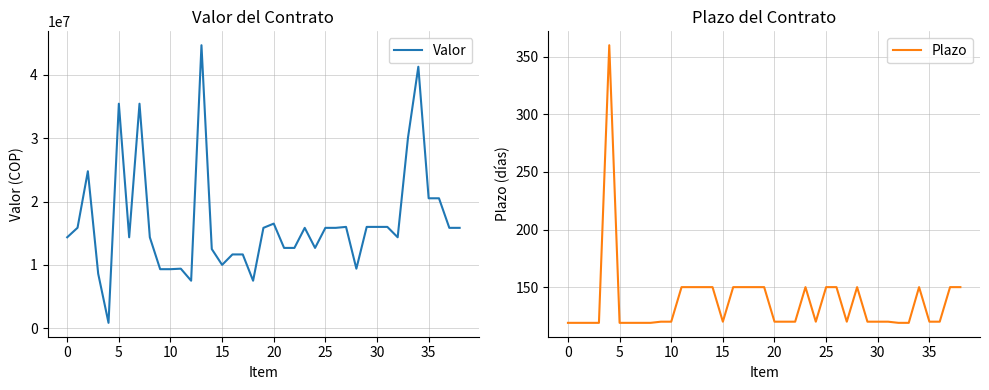

Reading left to right, extract all data points from this chart.

Valor: 14359333	15866667	24791667	8607667	844700	35462000	14359333	35462000	14359333	9320000	9320000	9400000	7500000	44700000	12500000	10000000	11650000	11650000	7500000	15850000	16520000	12680000	12680000	15850000	12680000	15850000	15850000	16000000	9400000	16000000	16000000	16000000	14359333	30107000	41300000	20520000	20520000	15850000	15850000
Plazo: 119	119	119	119	360	119	119	119	119	120	120	150	150	150	150	120	150	150	150	150	120	120	120	150	120	150	150	120	150	120	120	120	119	119	150	120	120	150	150